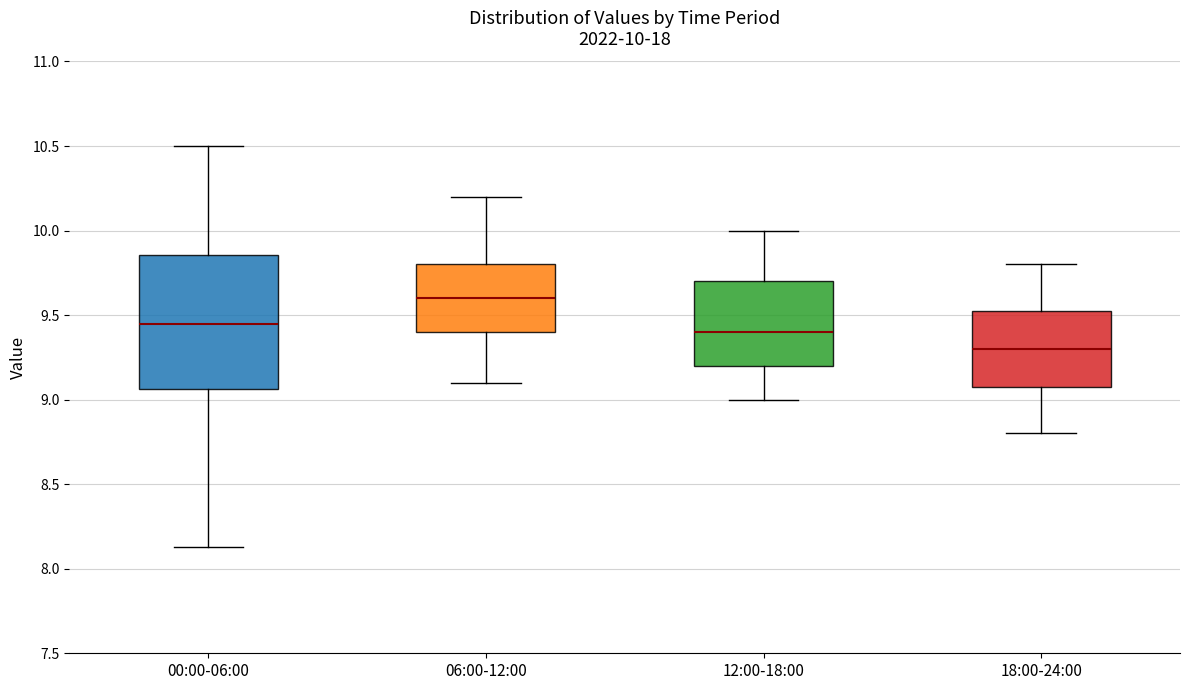

Which box has the highest median line?

06:00-12:00